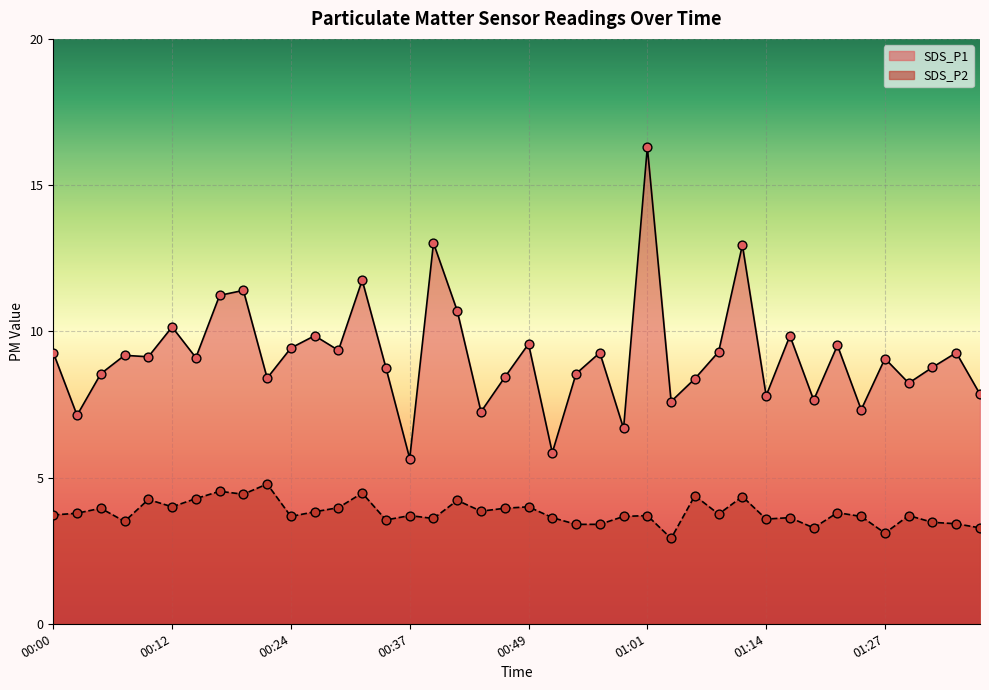

Which series reaches the maximum Y coordinate?

SDS_P1